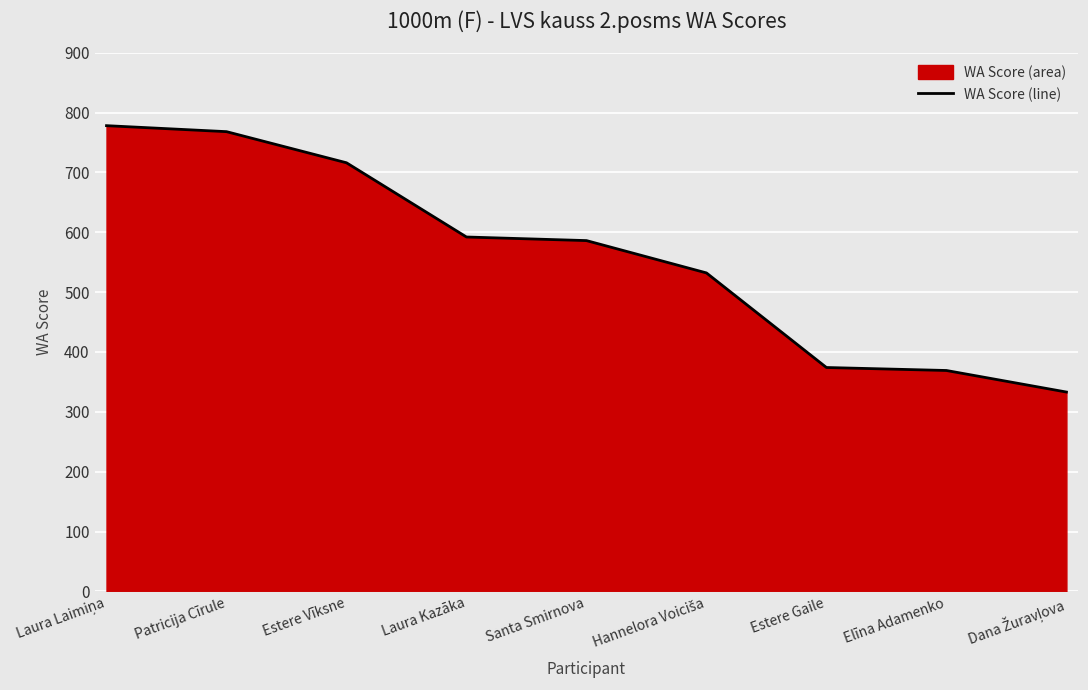

Approximately how many times larger is the value at Santa Smirnova compared to Hannelora Voiciša?

1.1